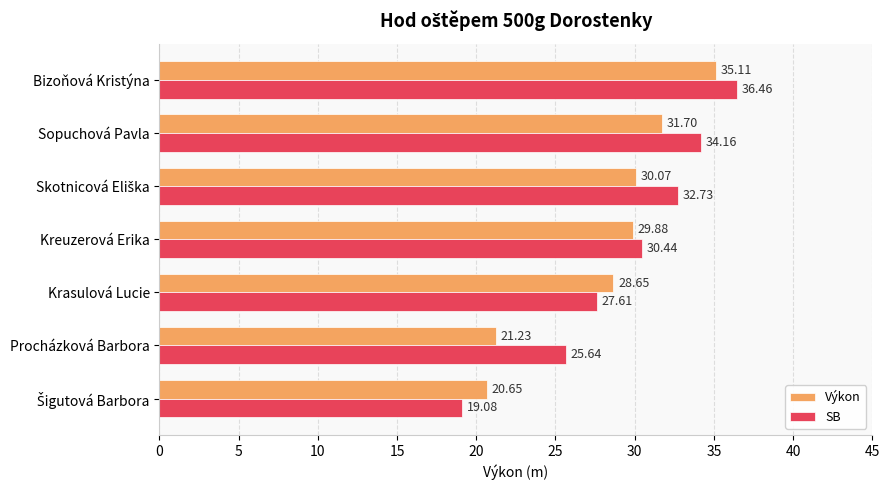

What is the sum of all SB values?

206.1